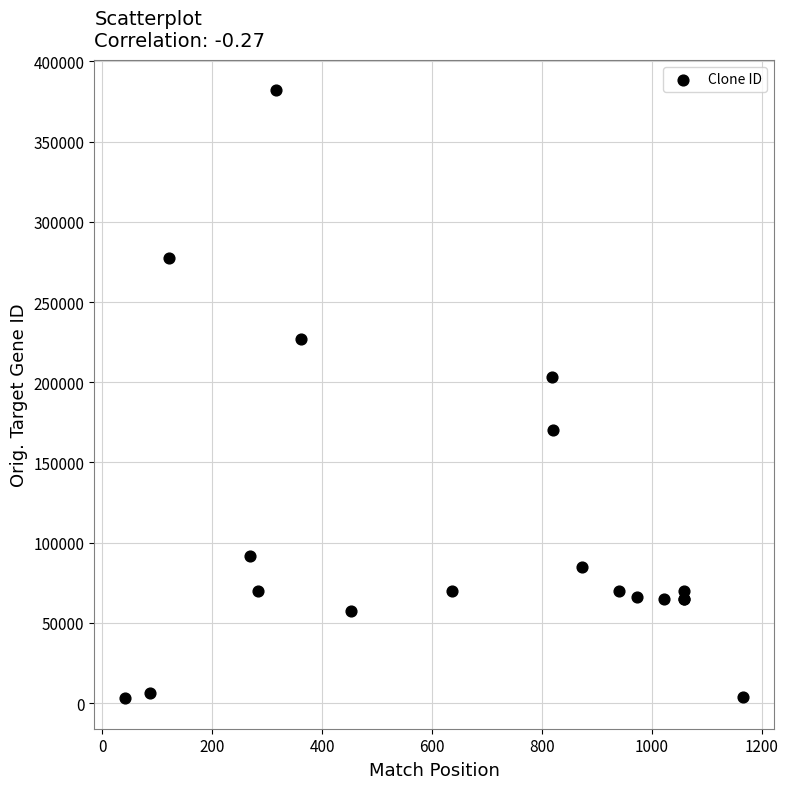

What Y value in the scatter plot is closest to 192474?

203190